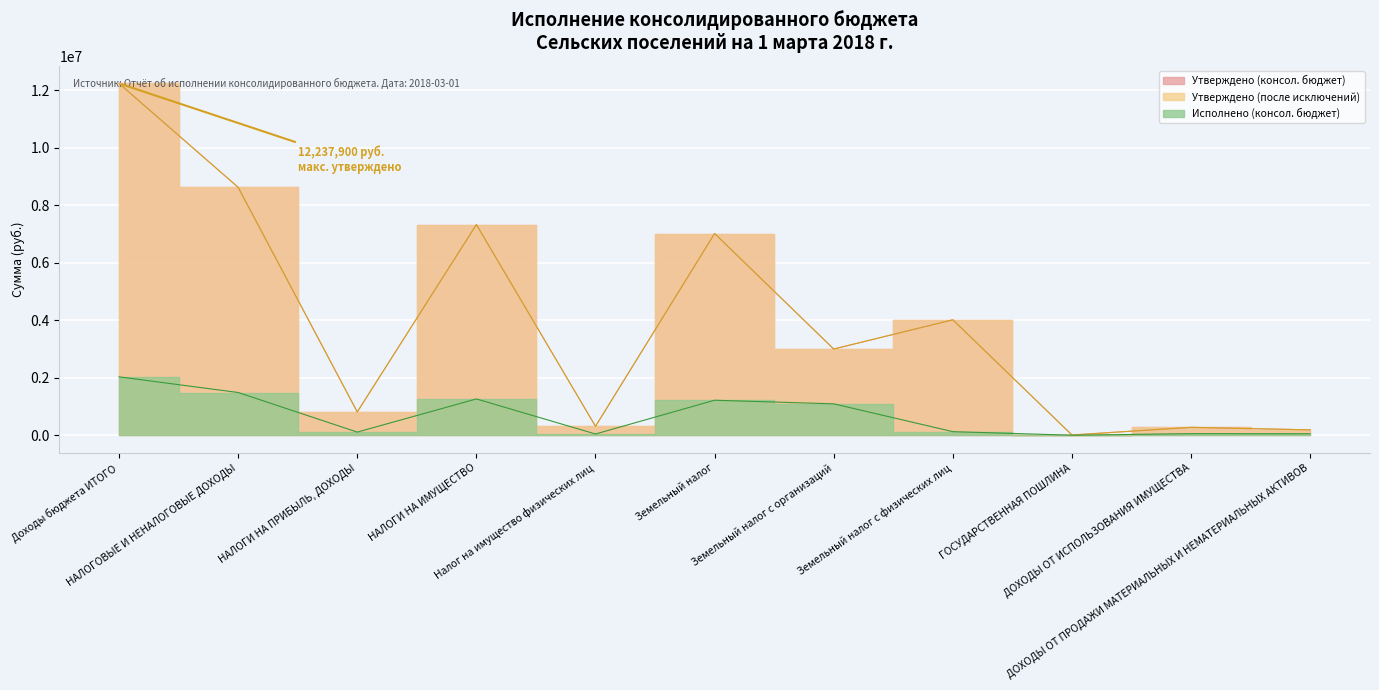

List the labels in order of Утверждено (консол. бюджет) value, largest first.

Доходы бюджета ИТОГО, НАЛОГОВЫЕ И НЕНАЛОГОВЫЕ ДОХОДЫ, НАЛОГИ НА ИМУЩЕСТВО, Земельный налог, Земельный налог с физических лиц, Земельный налог с организаций, НАЛОГИ НА ПРИБЫЛЬ, ДОХОДЫ, Налог на имущество физических лиц, ДОХОДЫ ОТ ИСПОЛЬЗОВАНИЯ ИМУЩЕСТВА, ДОХОДЫ ОТ ПРОДАЖИ МАТЕРИАЛЬНЫХ И НЕМАТЕРИАЛЬНЫХ АКТИВОВ, ГОСУДАРСТВЕННАЯ ПОШЛИНА